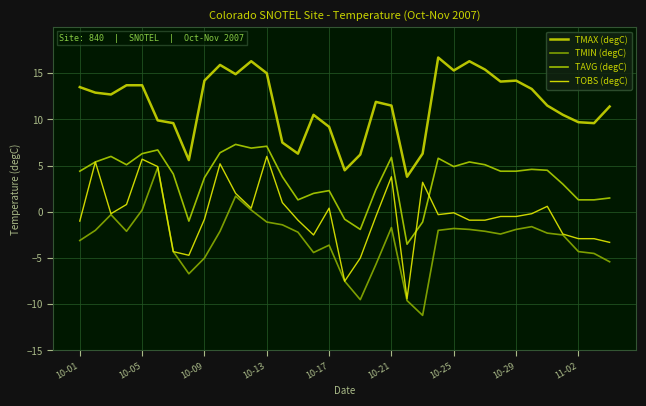

What is the sum of all TMAX (degC) values?

403.6